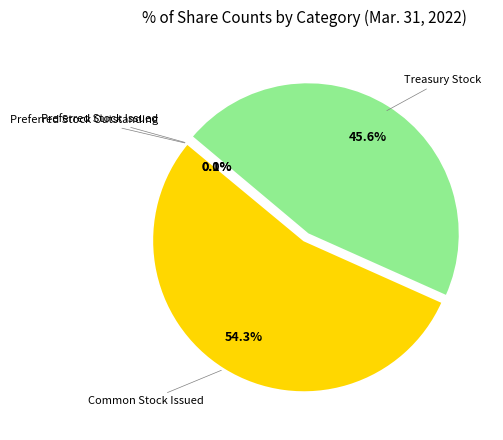

Is there any slice that represents more than half of the pie?

Yes